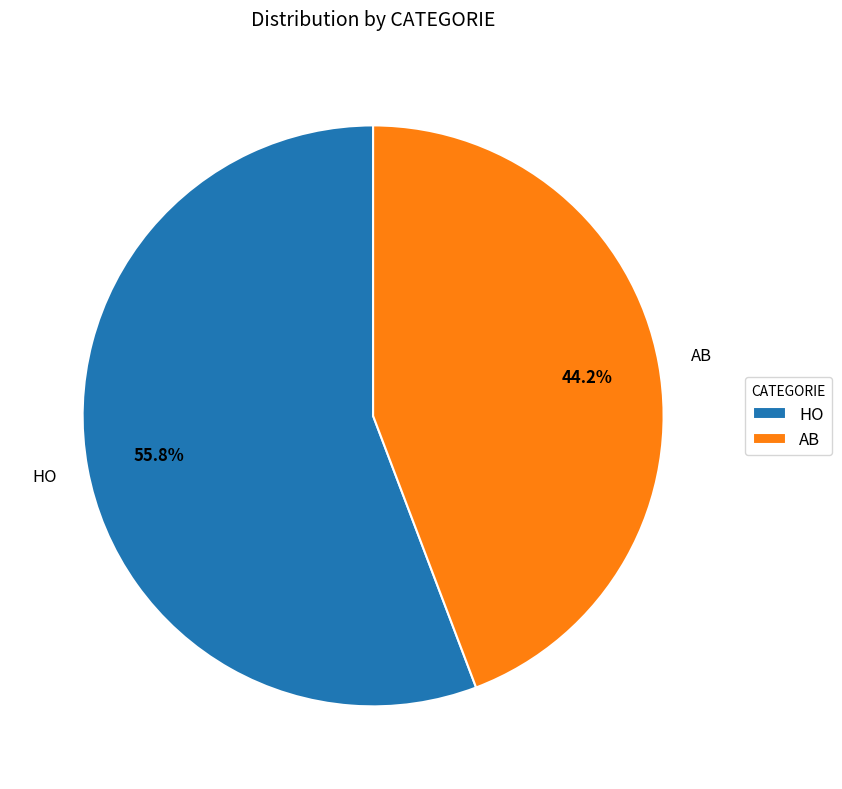

What percentage is the AB slice, to the nearest percent?

44%